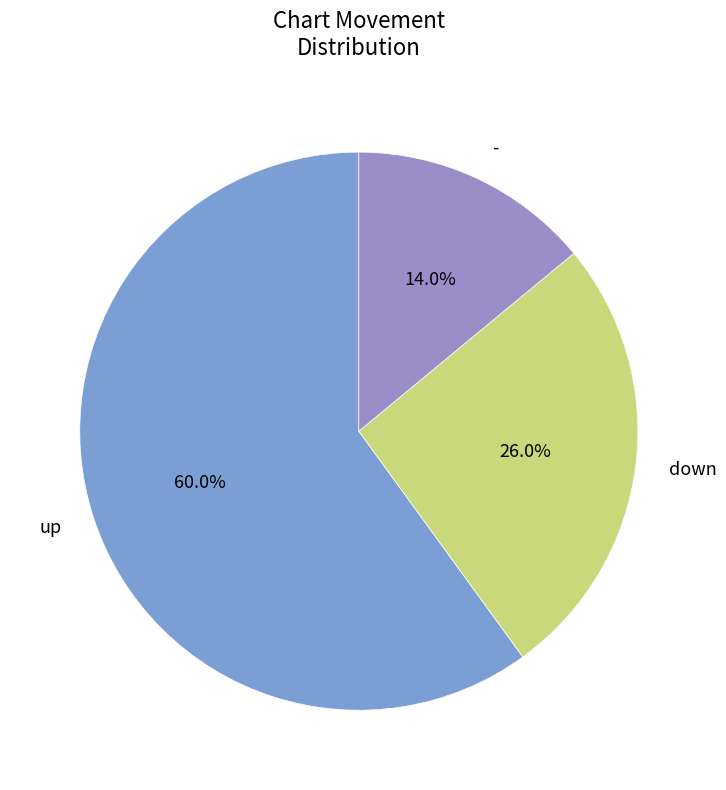

To the nearest percent, what percentage of the pie is -?

14%